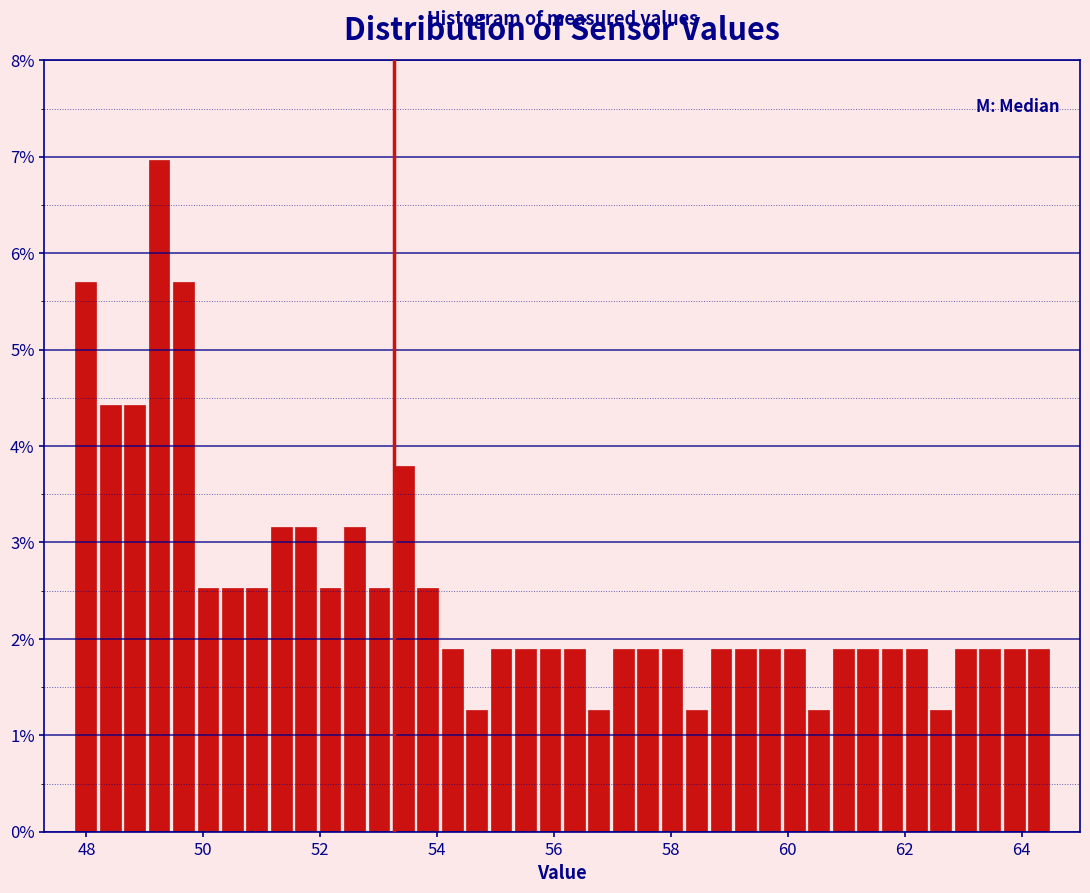

Around what value on the x-axis is the tallest bar? Give the approximate position of its centre, as read against the axis.

49.2